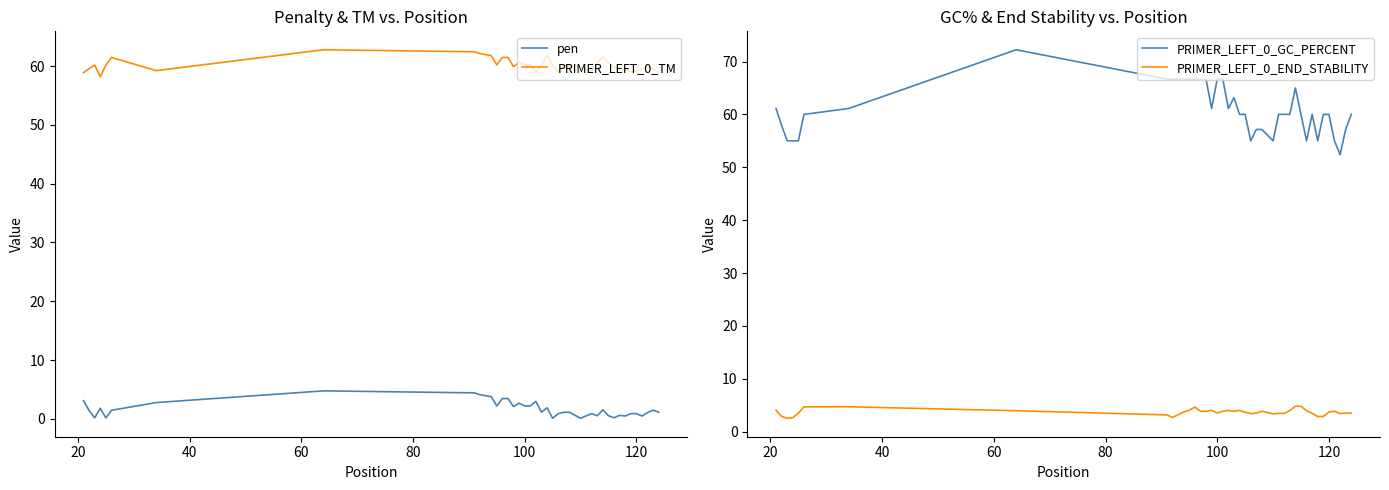

True or false: PRIMER_LEFT_0_TM and pen cross at least once.

False